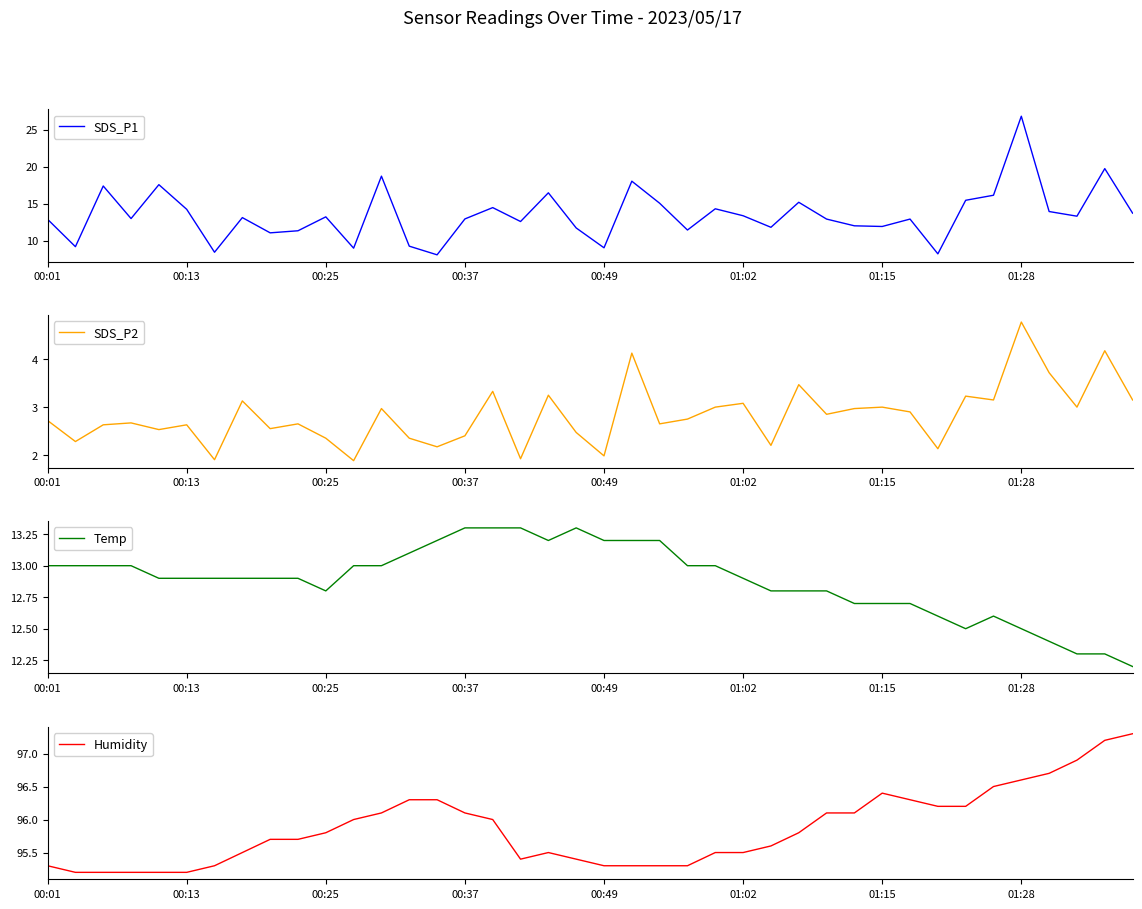

Count the number of categories in the chart.

40